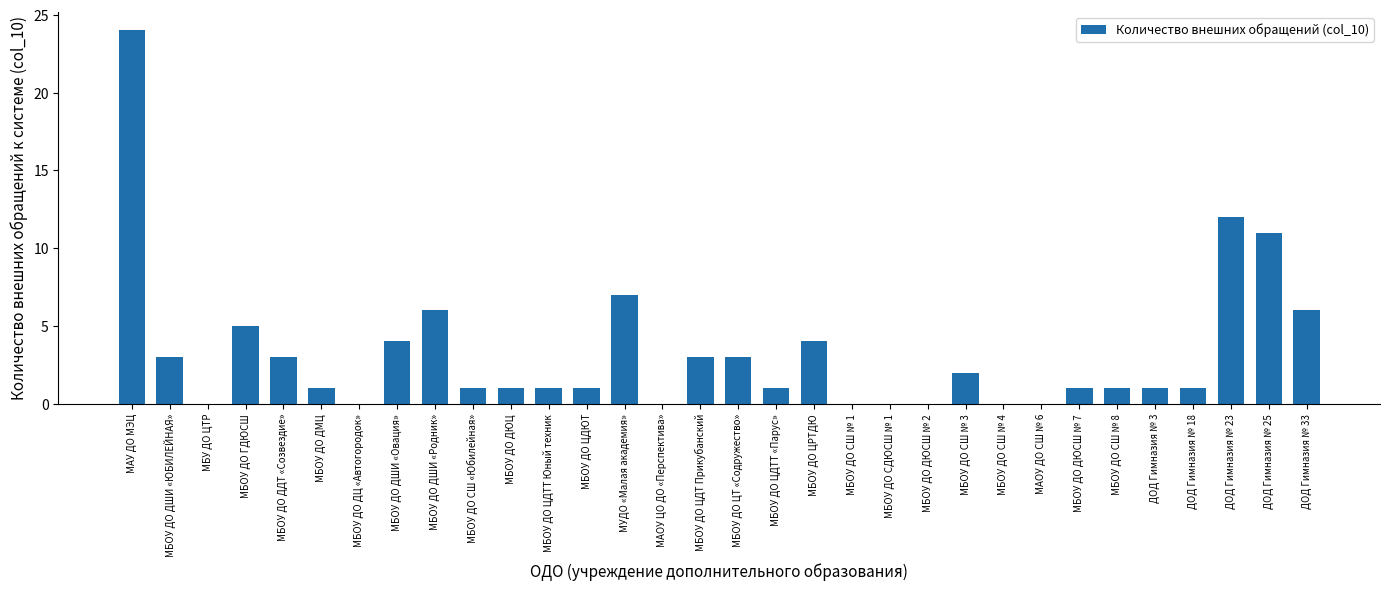

What is the sum of all values?

103